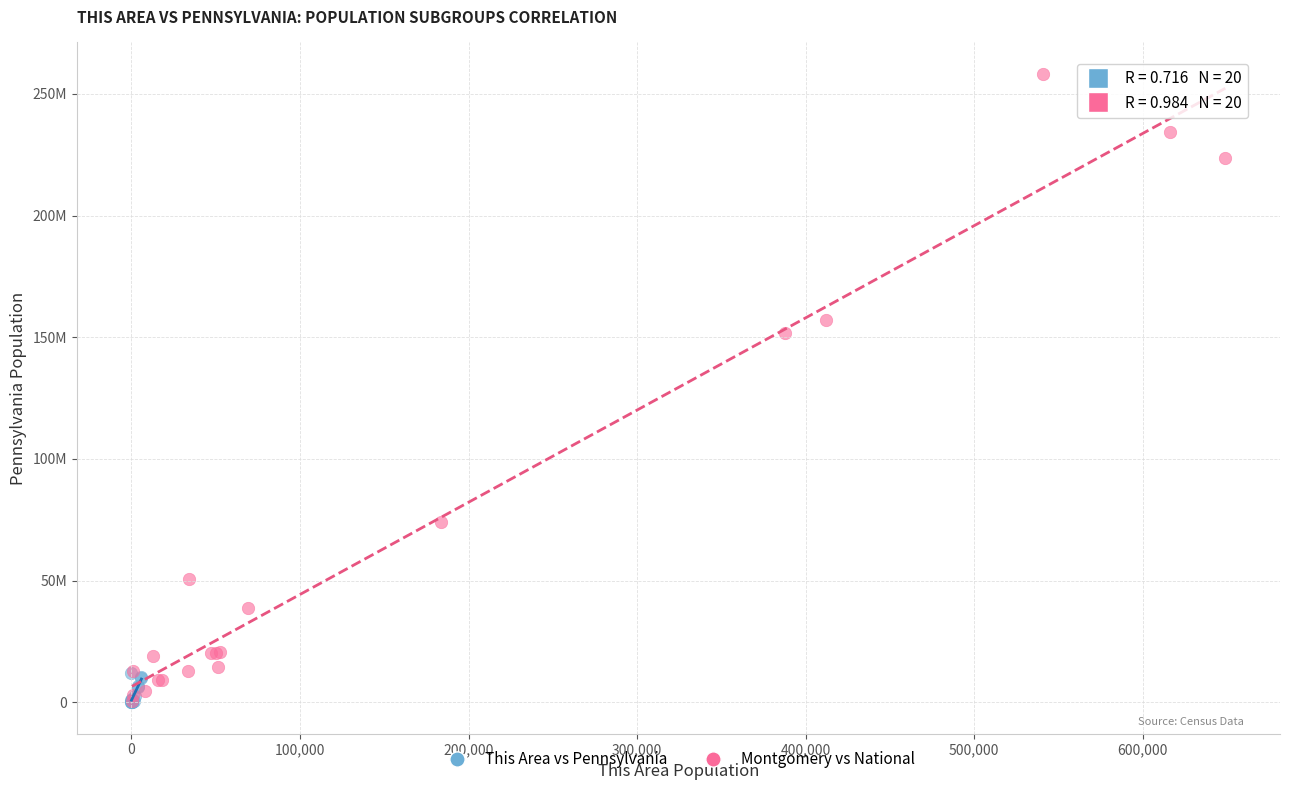

What are all the series names shown in the legend?

This Area vs Pennsylvania, Montgomery vs National